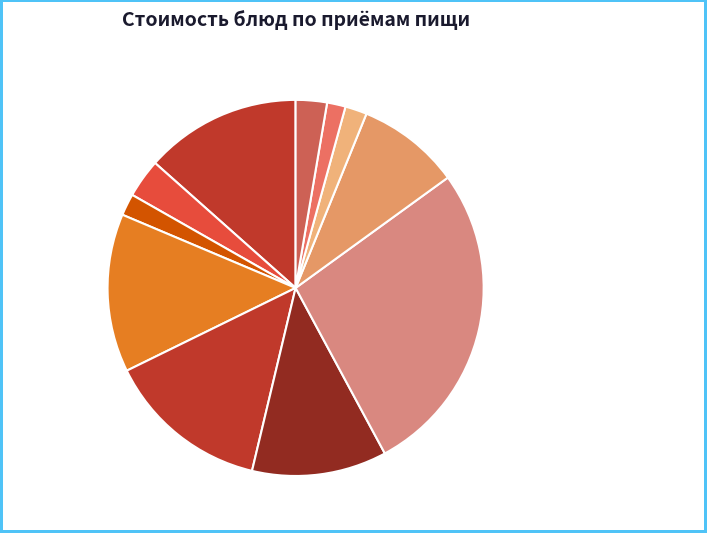

Does Каша пшенная с маслом 13.4% represent more than half of the total?

No